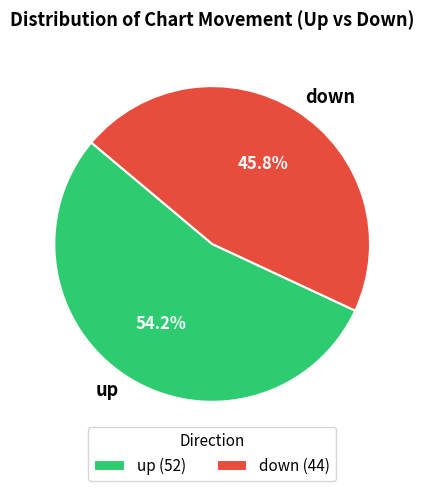

The down slice represents 46% of the pie. True or false?

True